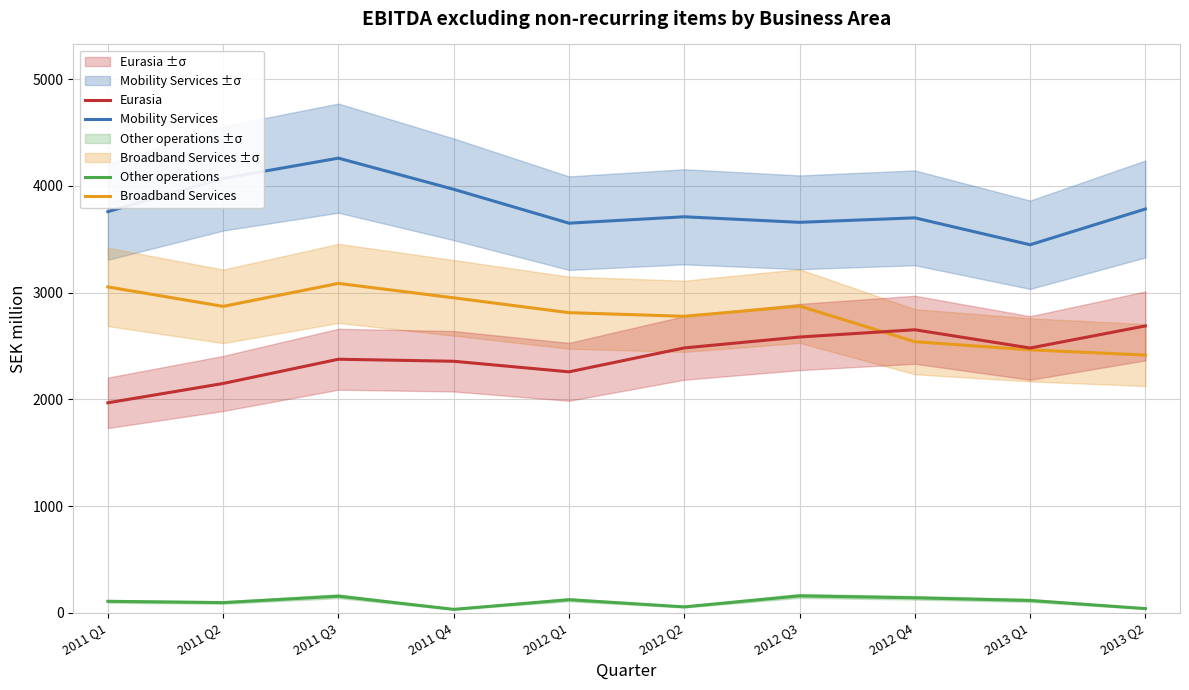

True or false: Other operations has a value of 49 at 2012 Q1.

False